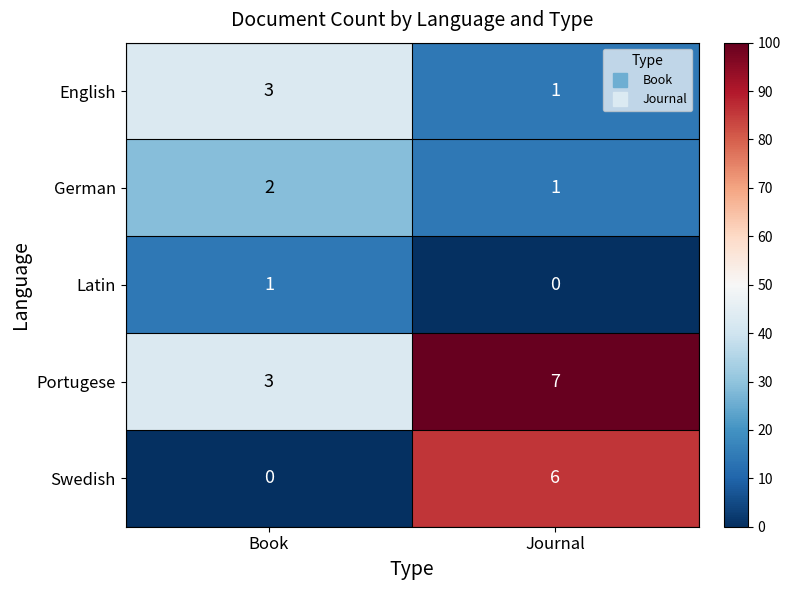

What is the difference between the Portugese values at Journal and Book?

4